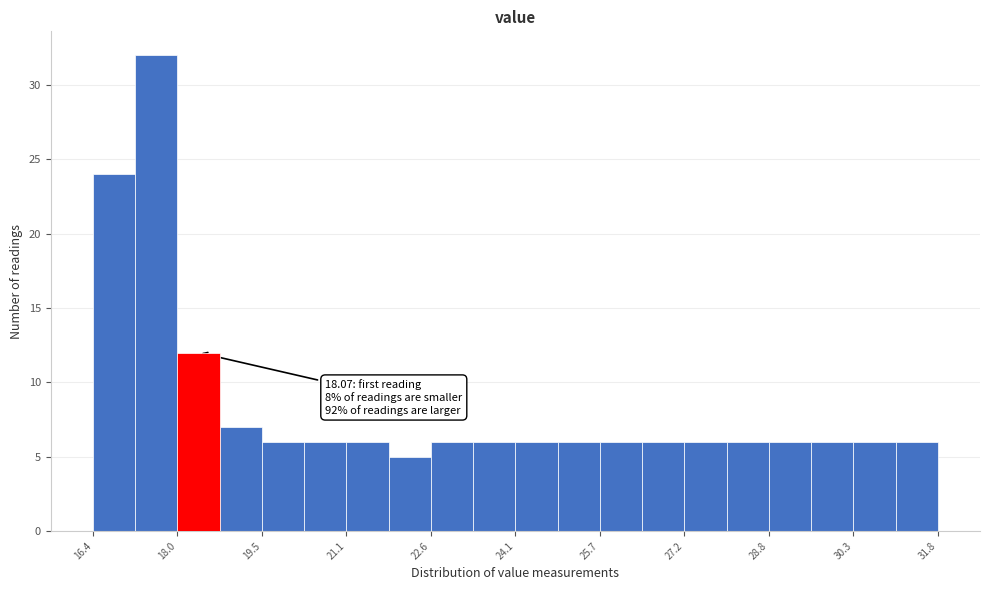

Around what value on the x-axis is the tallest bar? Give the approximate position of its centre, as read against the axis.

17.6